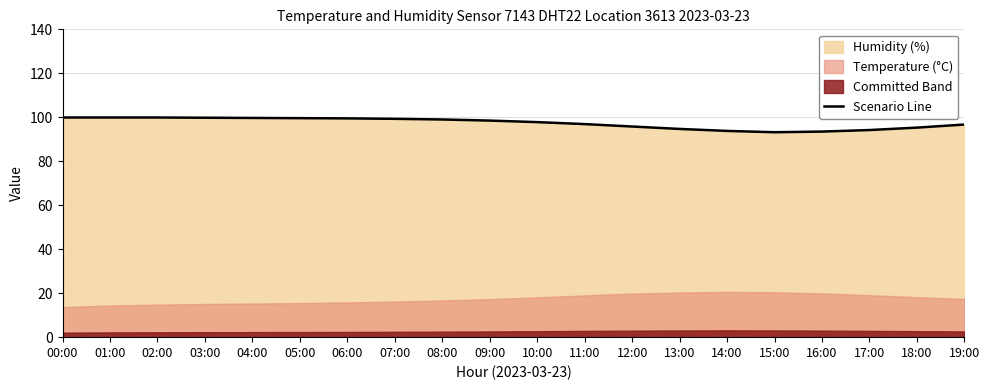

True or false: the data shows 53.6 at 05:00.

False